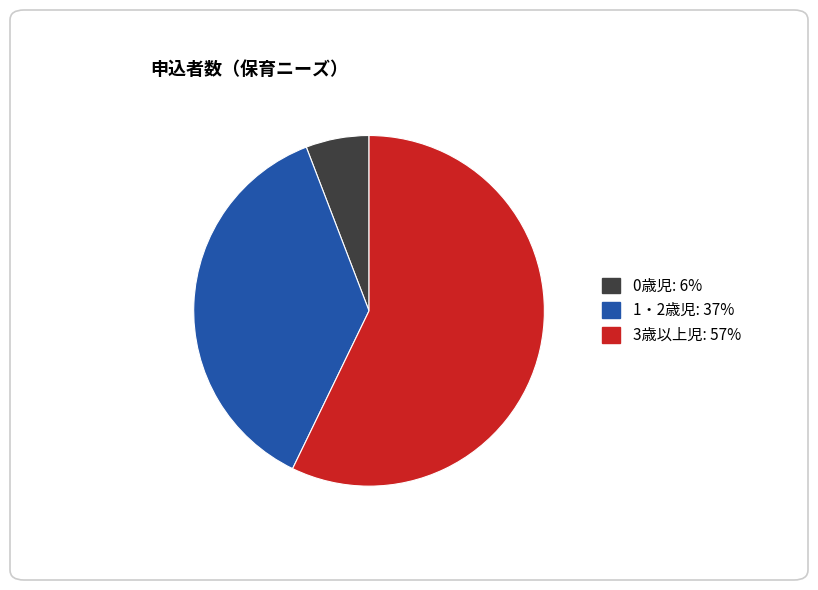

Approximately how many times larger is the value at 1・2歳児 compared to 0歳児?

6.4